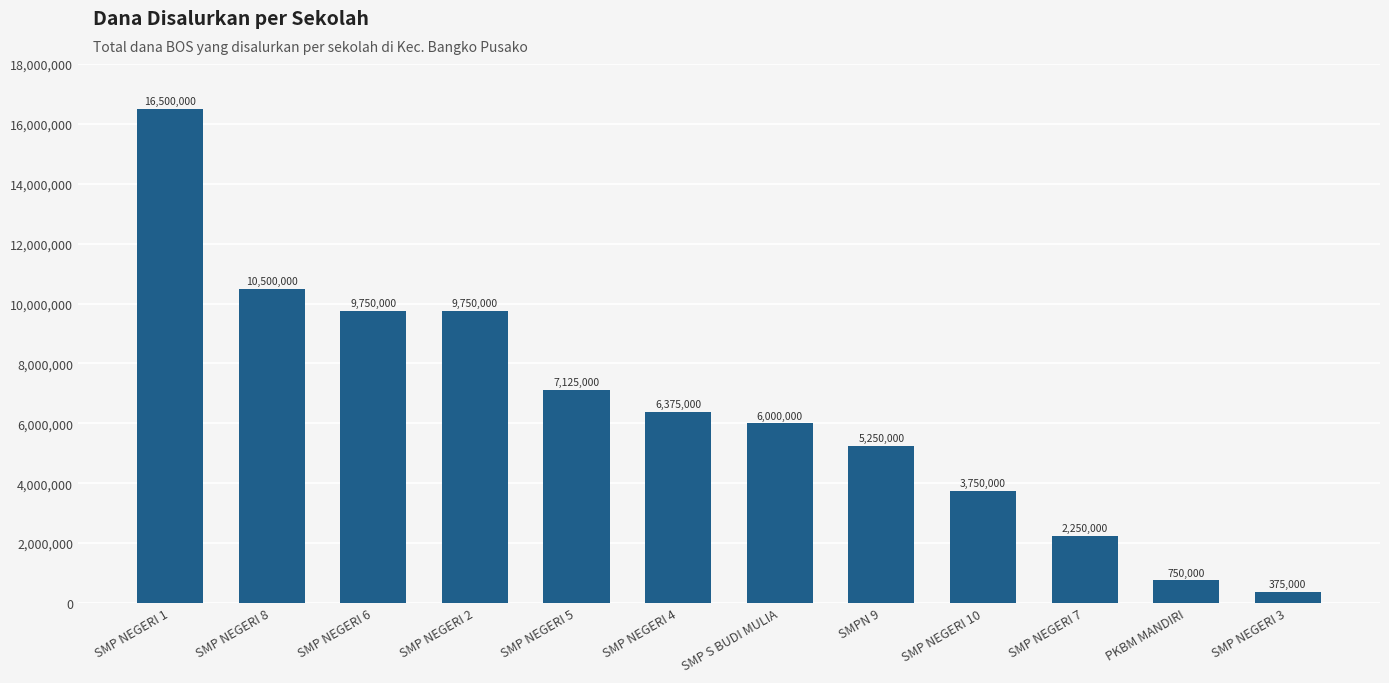

At which category does the chart reach its minimum across all series?

SMP NEGERI 3